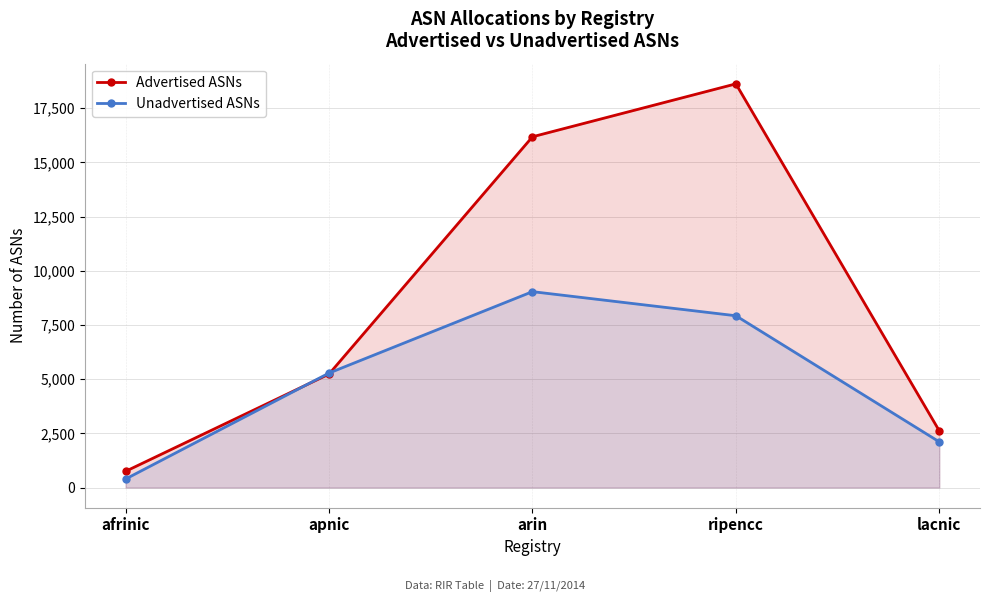

Which category has the highest value in the Advertised ASNs series?

ripencc